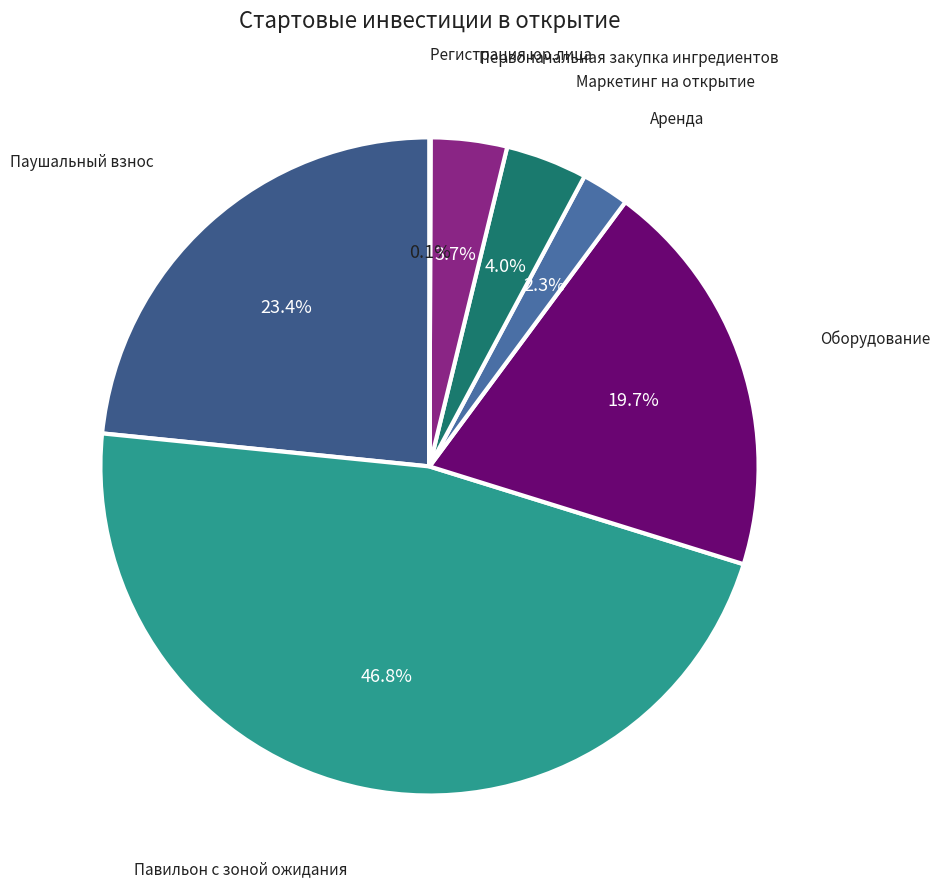

What portion of the pie excludes Маркетинг на открытие?

96.0%